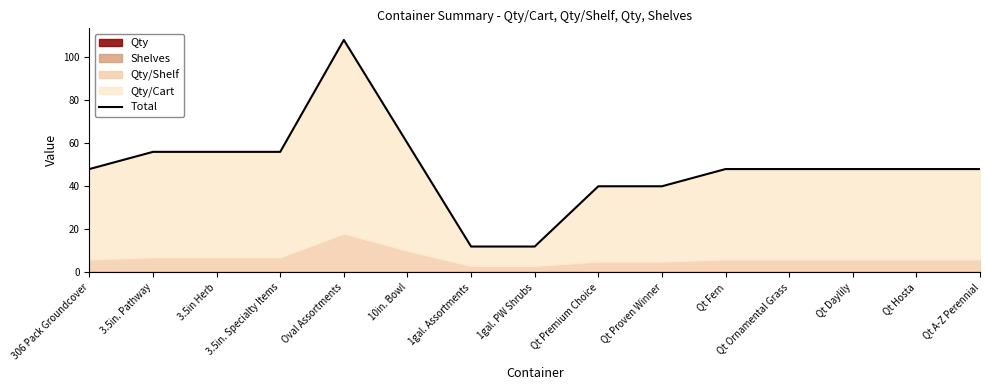

The value at Qt Daylily is 33. True or false?

False